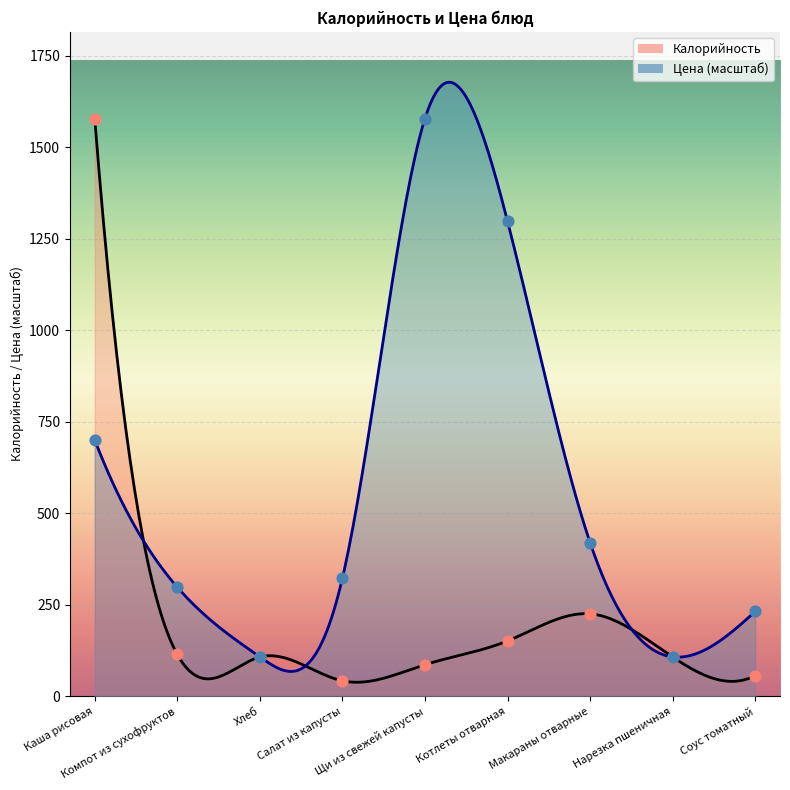

Which series reaches the maximum Y coordinate?

Калорийность